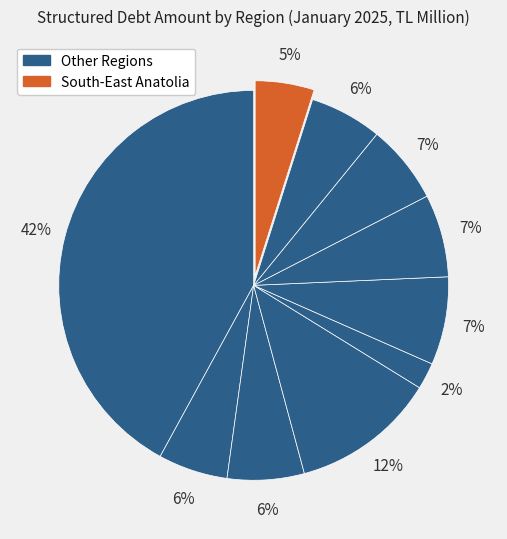

Which slice is the largest?

Istanbul